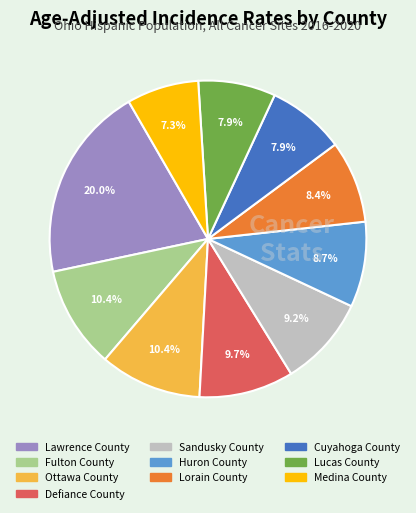

Between Lucas County and Fulton County, which is larger?

Fulton County